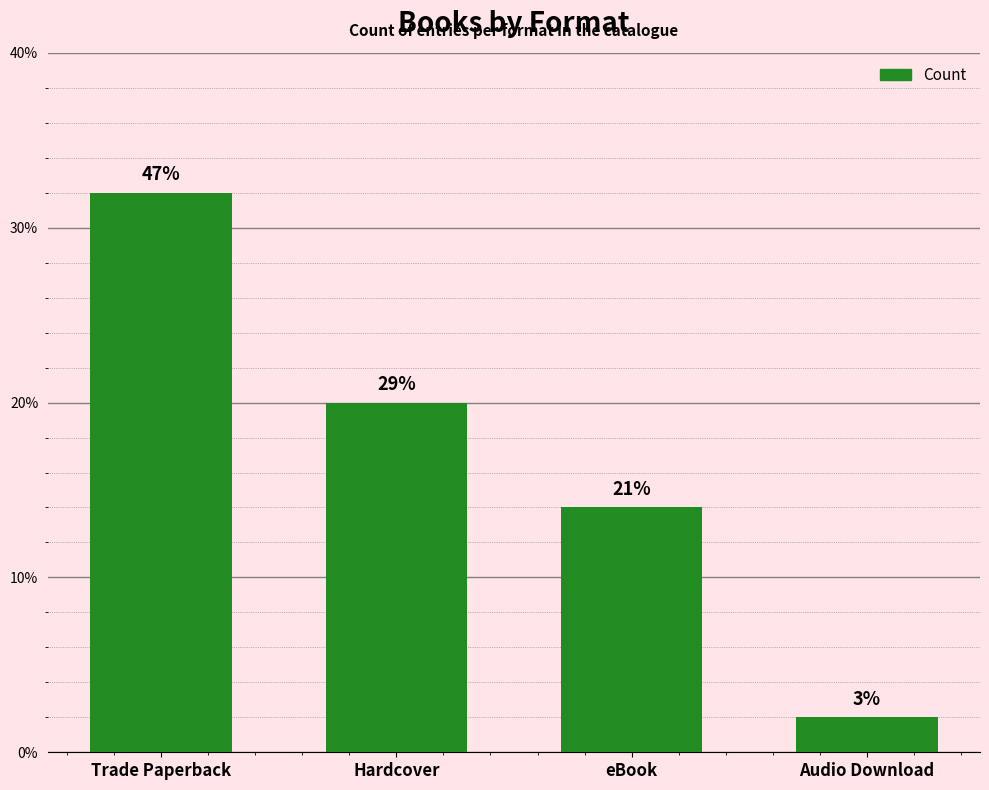

How many bars are there in total?

4